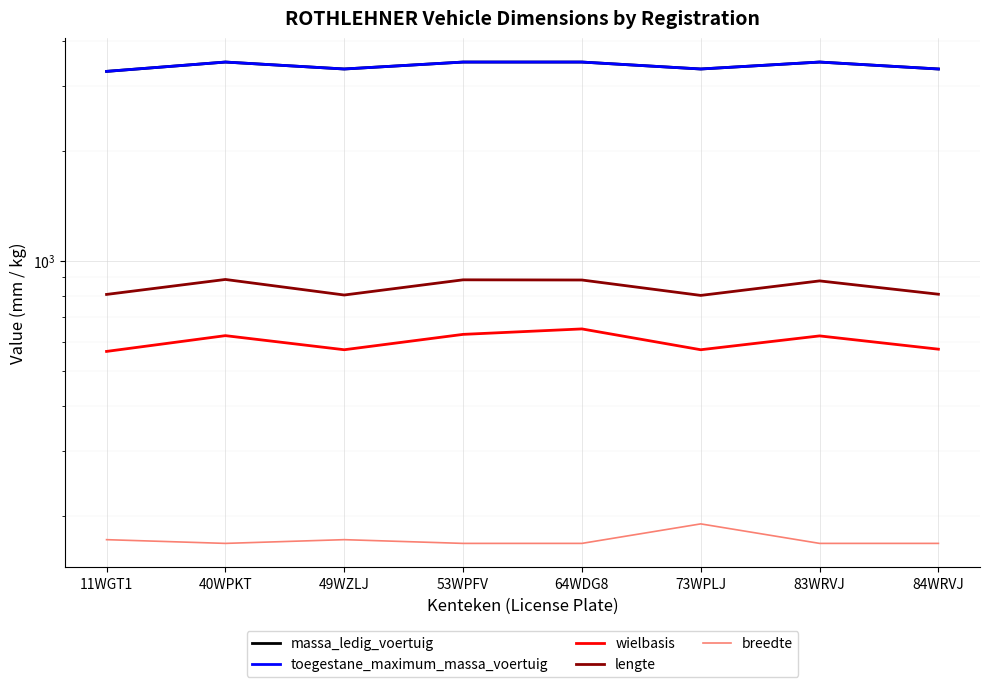

At which category does toegestane_maximum_massa_voertuig reach its first local peak?

40WPKT